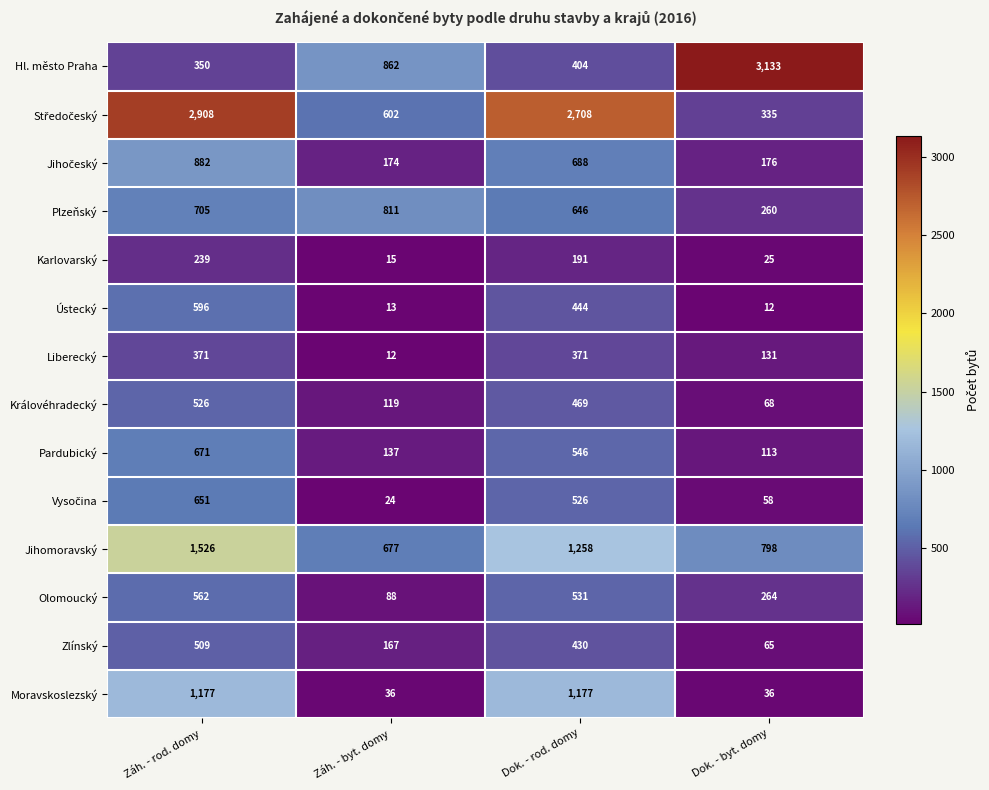

Which series has the largest range (max minus min)?

Hl. město Praha